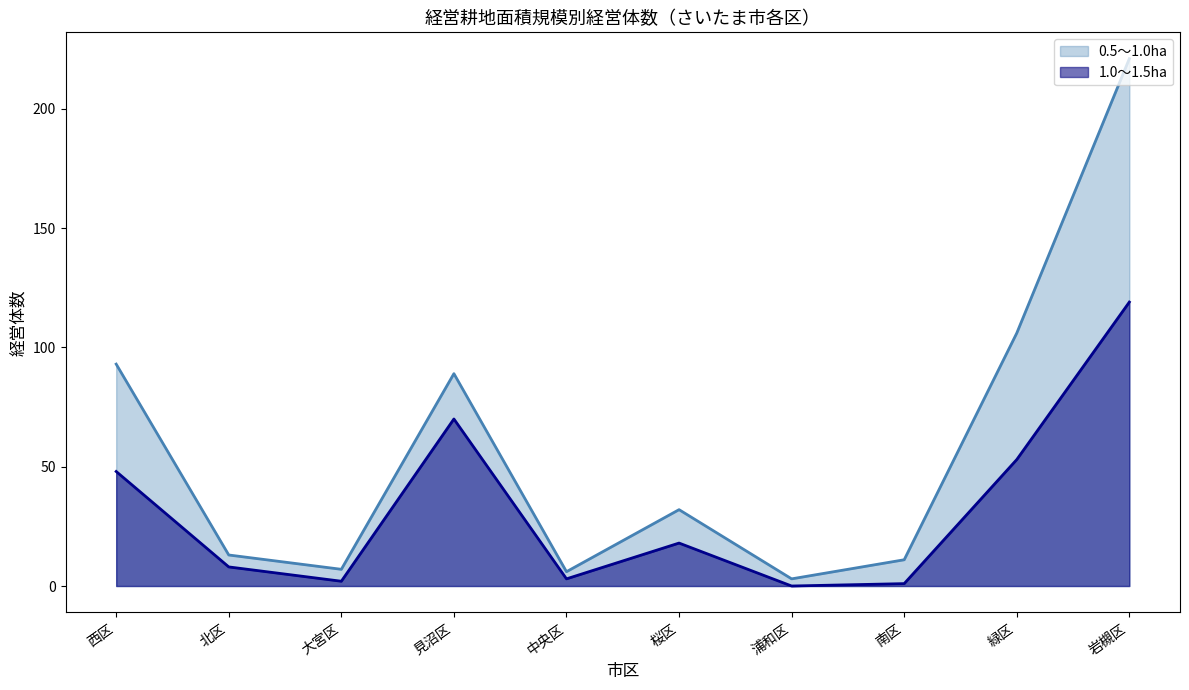

Reading right to left, transcribe all the data shown in this chart.

1.0～1.5ha: 119	53	1	0	18	3	70	2	8	48
0.5～1.0ha: 221	106	11	3	32	6	89	7	13	93